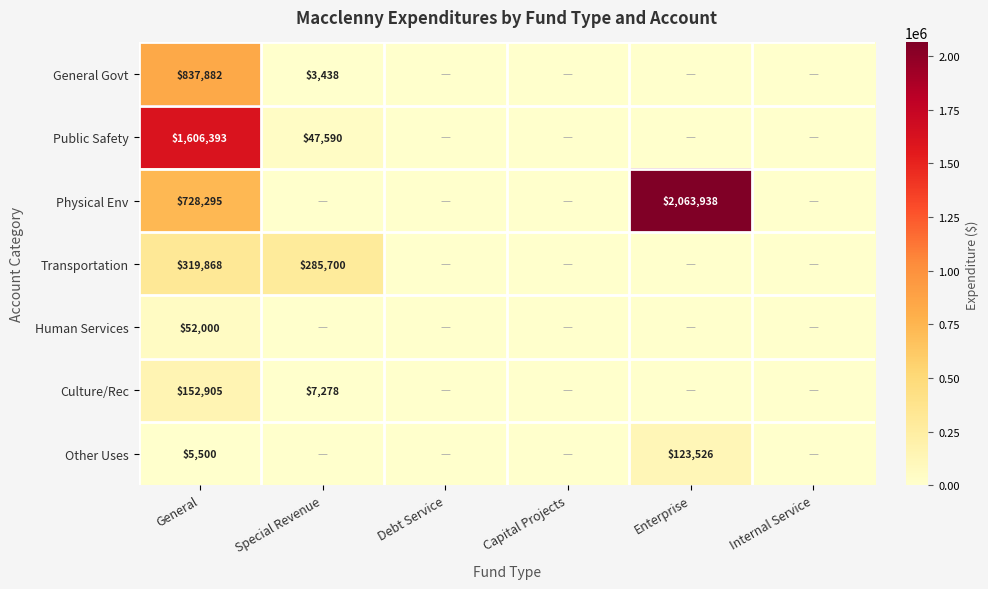

Count the number of data series in this chart.

7